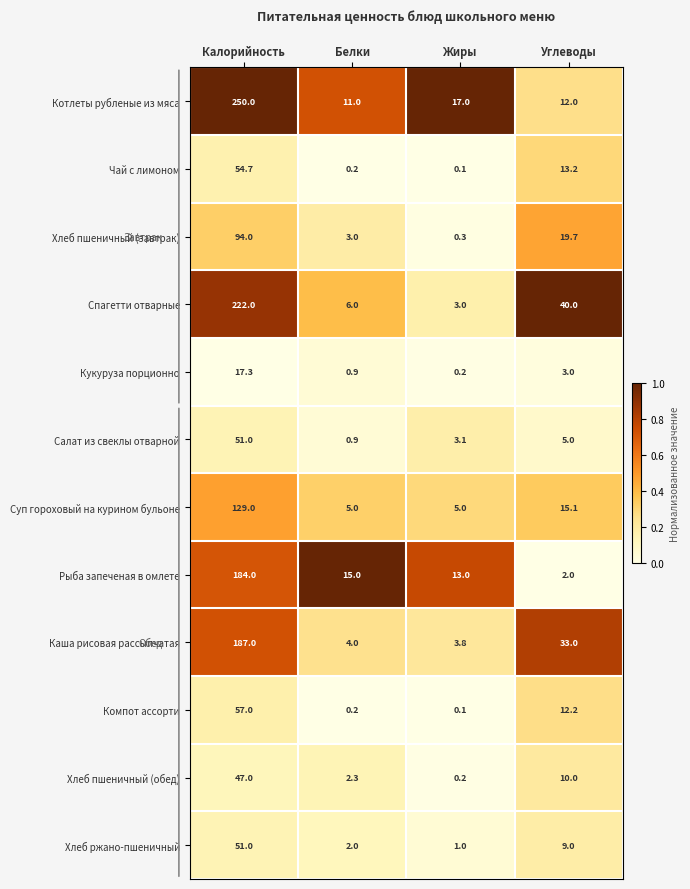

Count the number of categories in the chart.

4